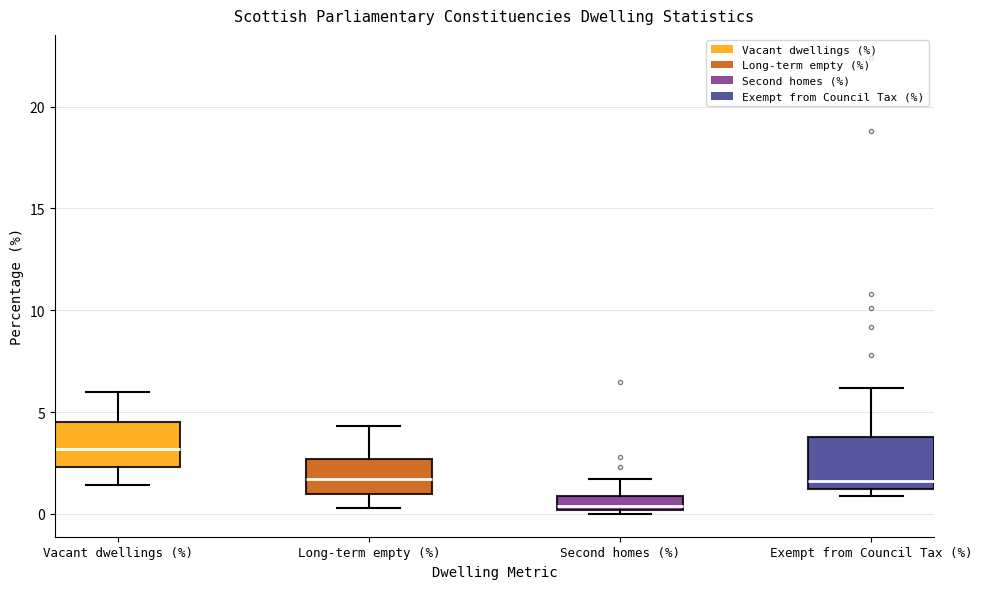

Where does the lower whisker of the box for Vacant dwellings (%) end on the y-axis? The values are not printed on the chart, so give them approximately, as read against the axis.

1.5